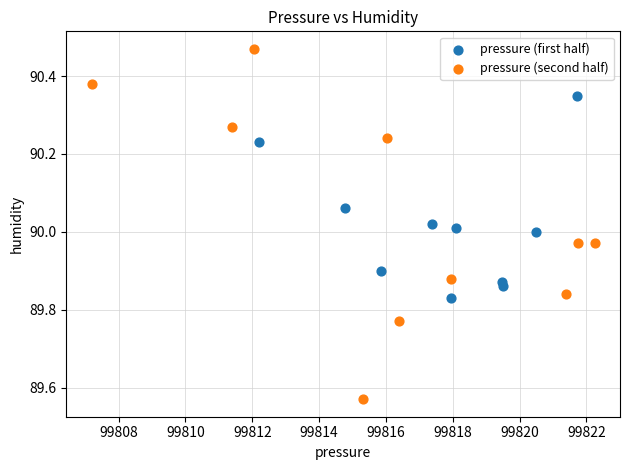

Which series reaches the minimum Y coordinate?

pressure (second half)